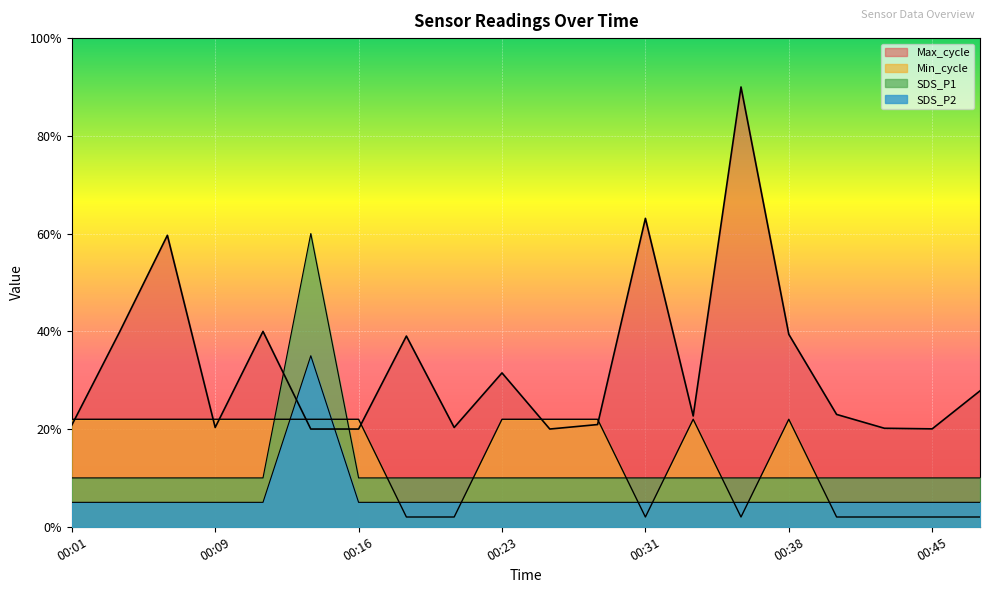

Is the value of SDS_P2 at 00:21 greater than the value of Max_cycle at 00:43?

No